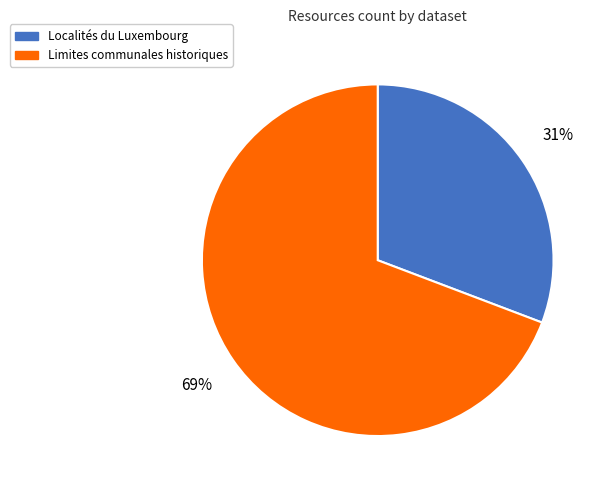

To the nearest percent, what portion does Localités du Luxembourg represent?

31%